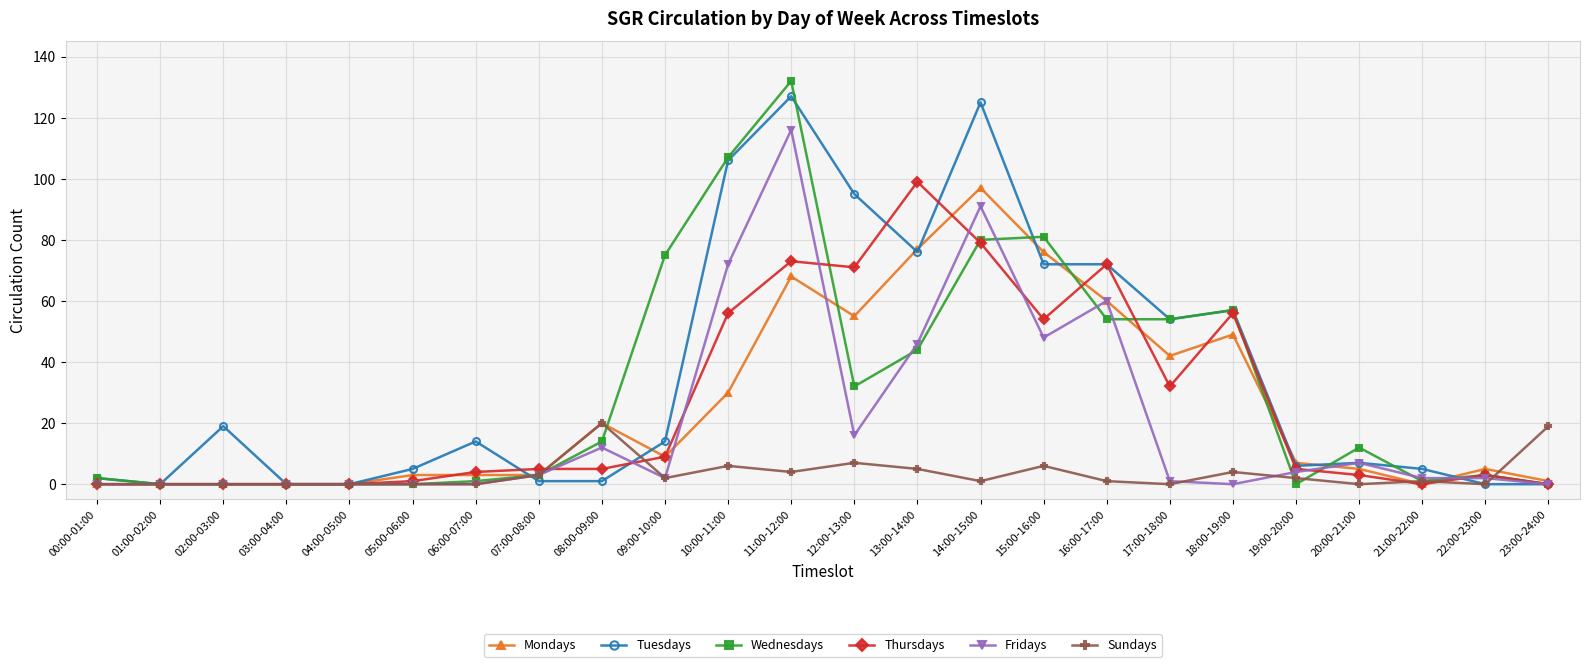

Rank the series by their maximum value, from lowest to highest.

Sundays, Mondays, Thursdays, Fridays, Tuesdays, Wednesdays